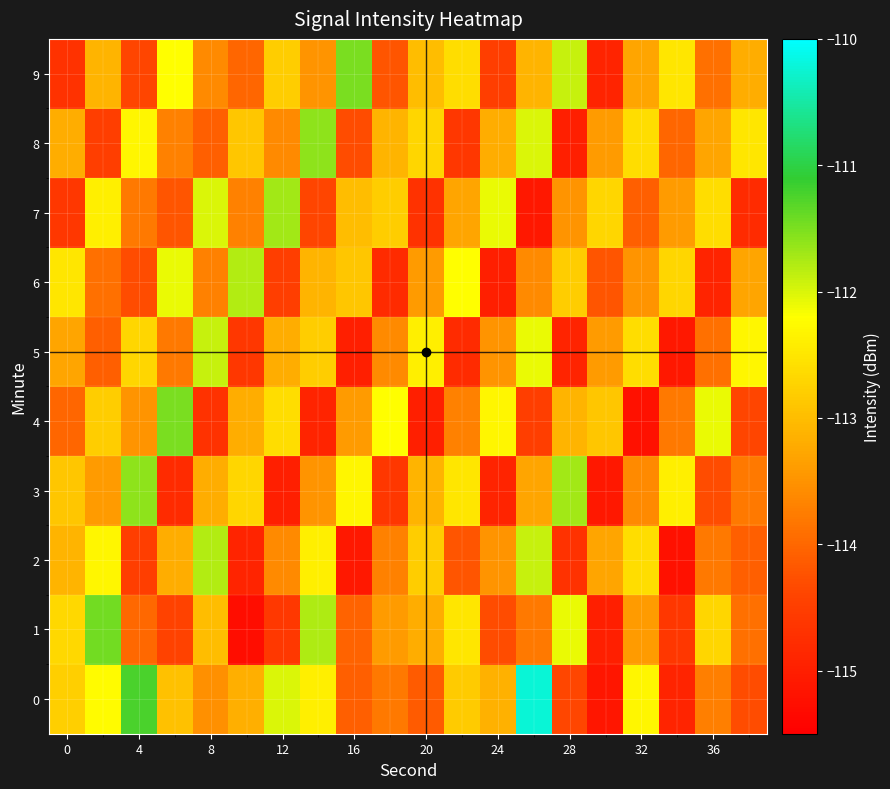

What is the greatest value displayed?

-110.2